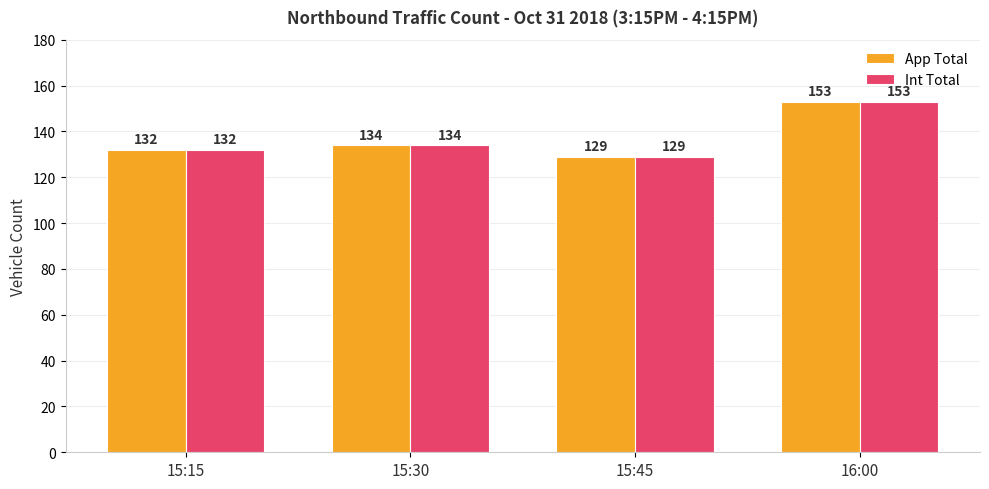

What is the difference between the maximum and minimum values in the App Total series?

24